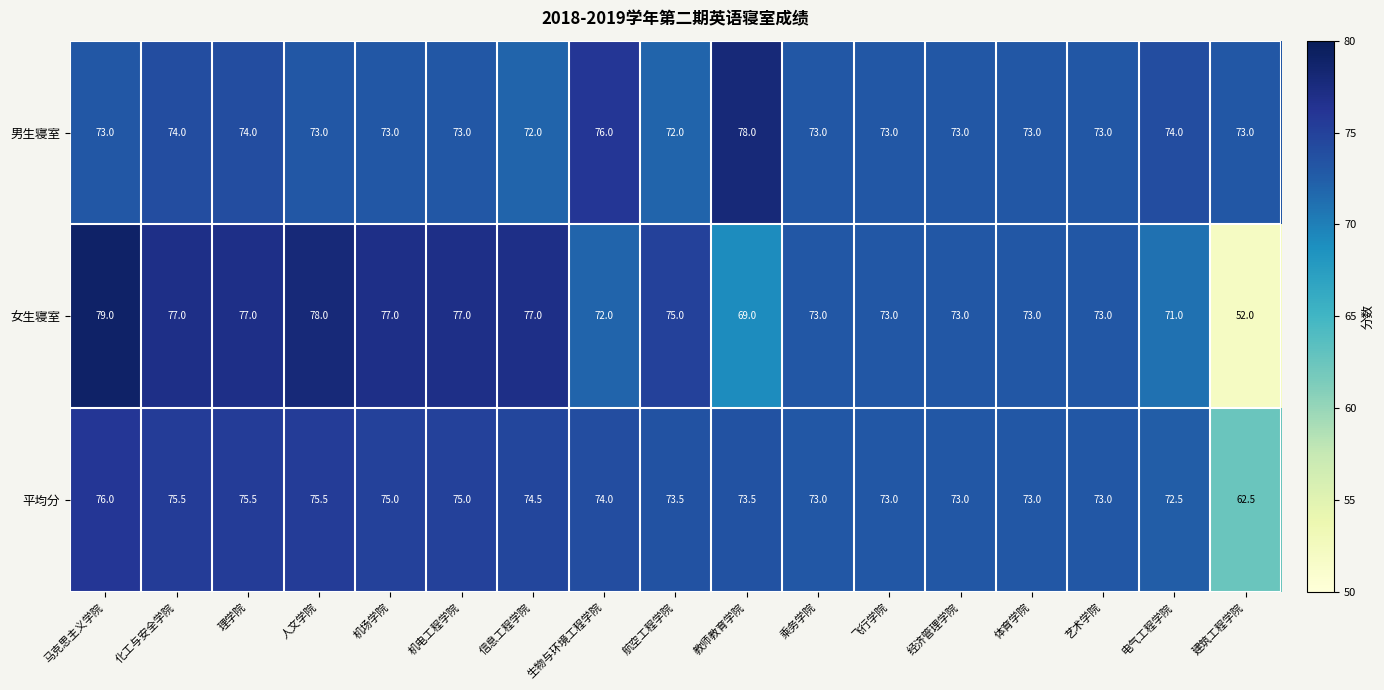

What is the greatest value displayed?

79.0